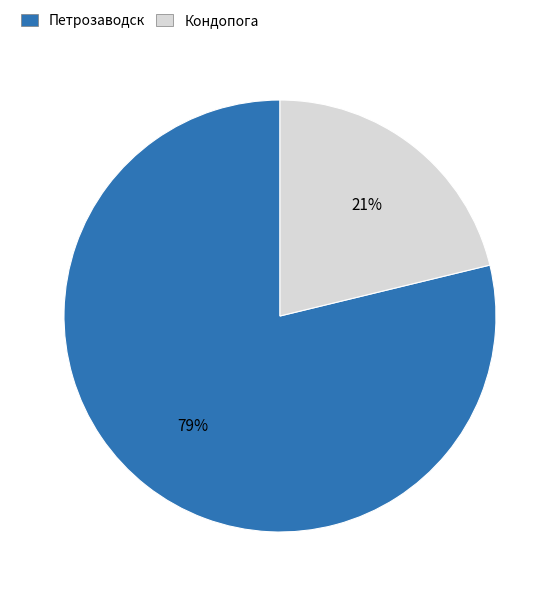

Between Петрозаводск and Кондопога, which is larger?

Петрозаводск